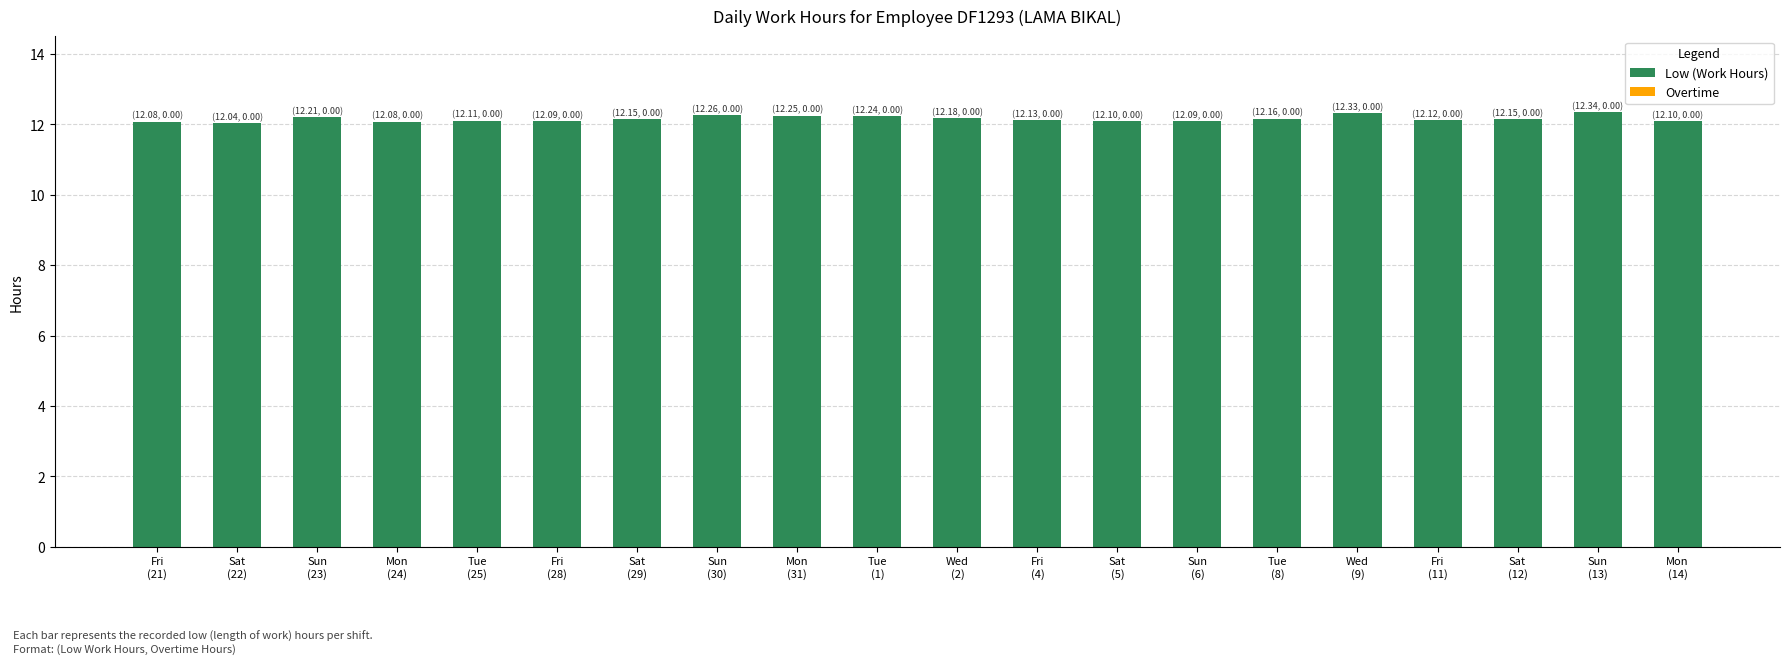

What is the maximum value shown in the chart?

12.3